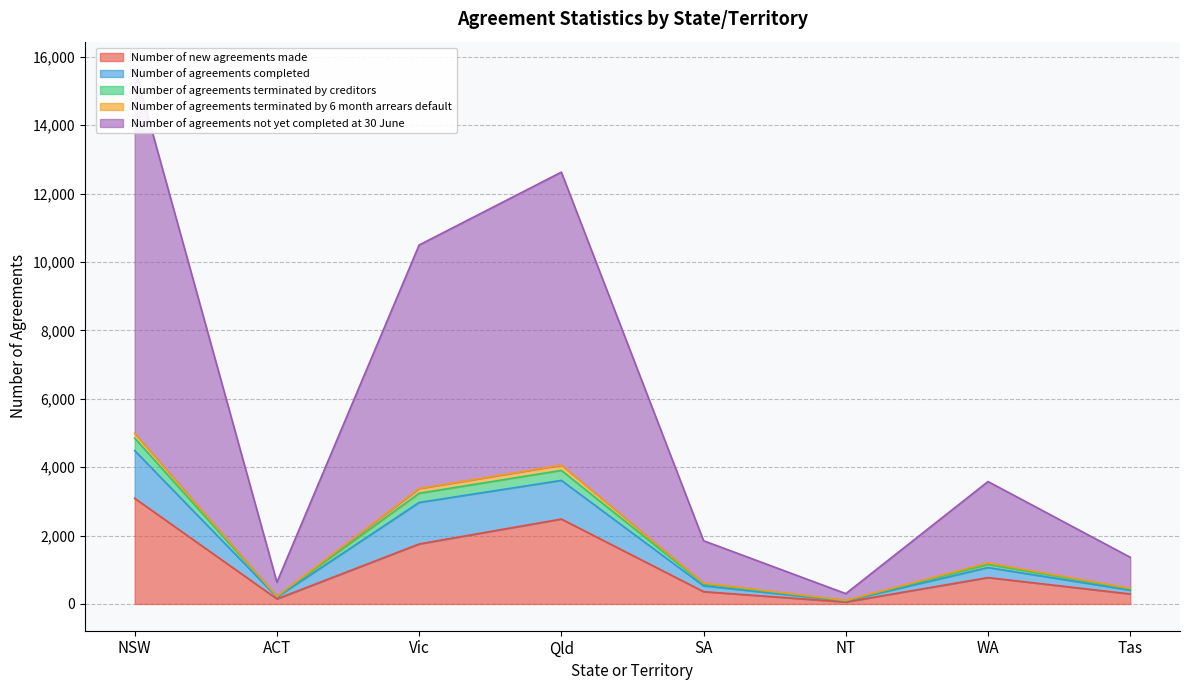

How many data points in Number of new agreements made are less than 771?

4